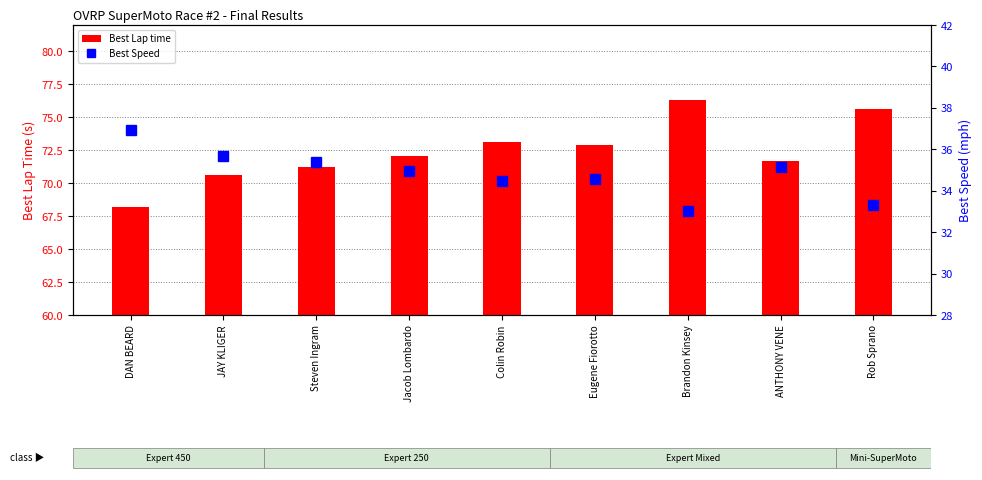

Which series has the largest total across all categories?

Best Lap time